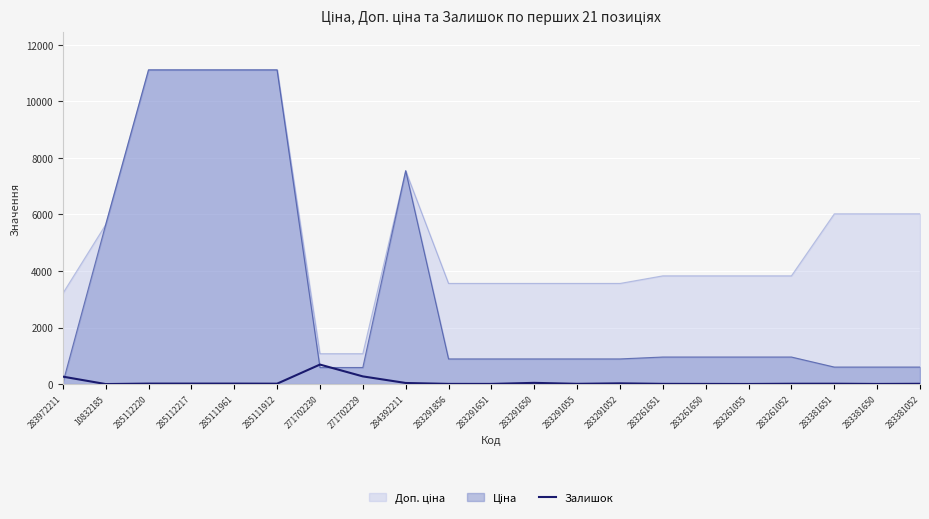

What is the label of the 20th point from the right?

10832185